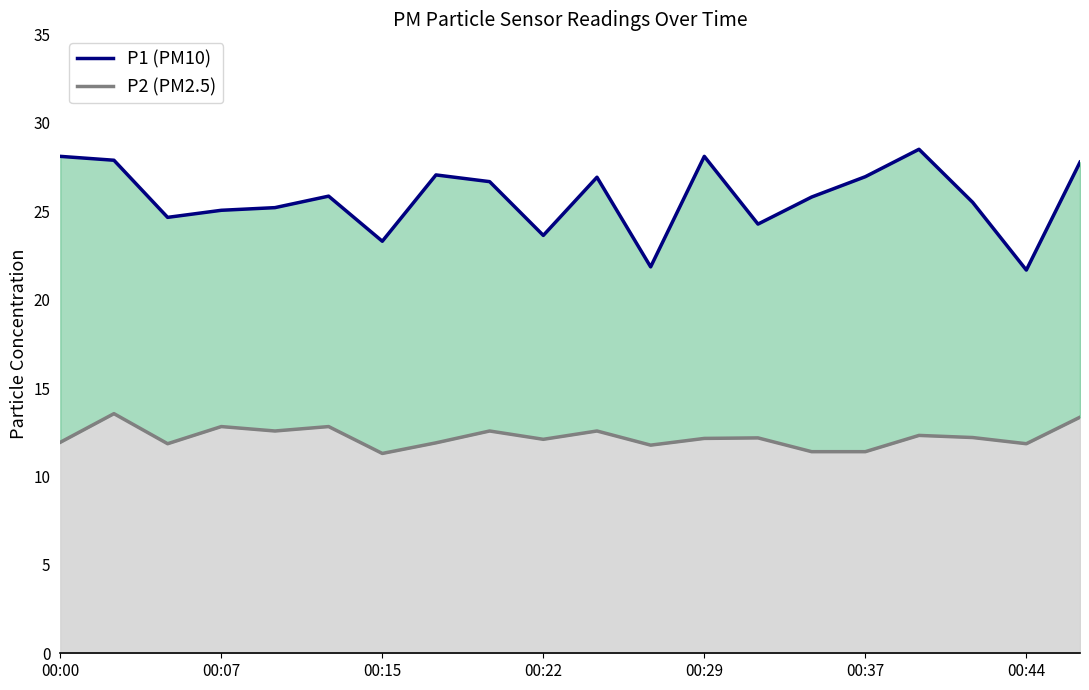

At which category does the chart reach its peak across all series?

16